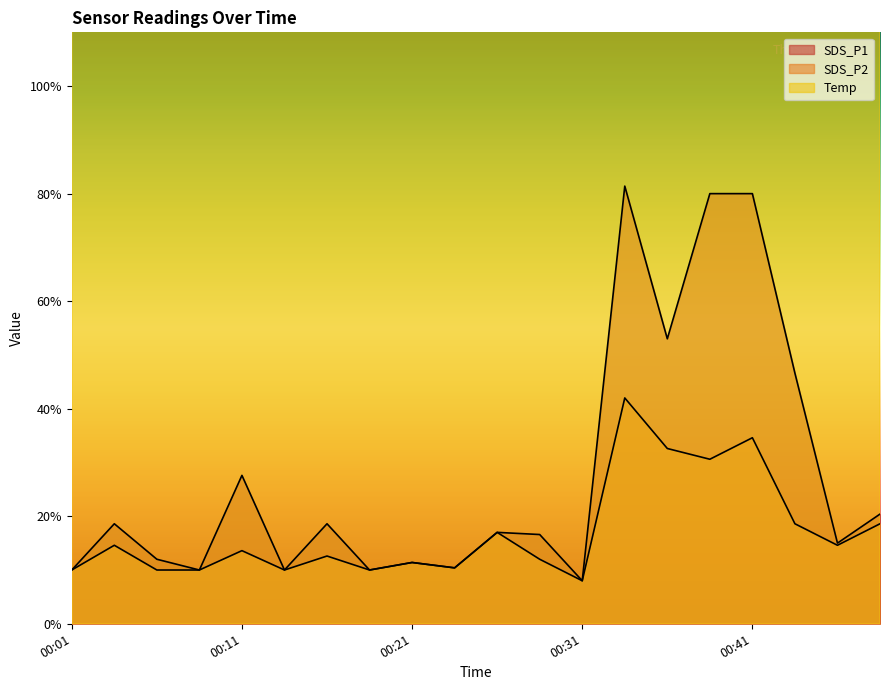

What is the sum of the Temp values at 00:23 and 00:43?

22.6